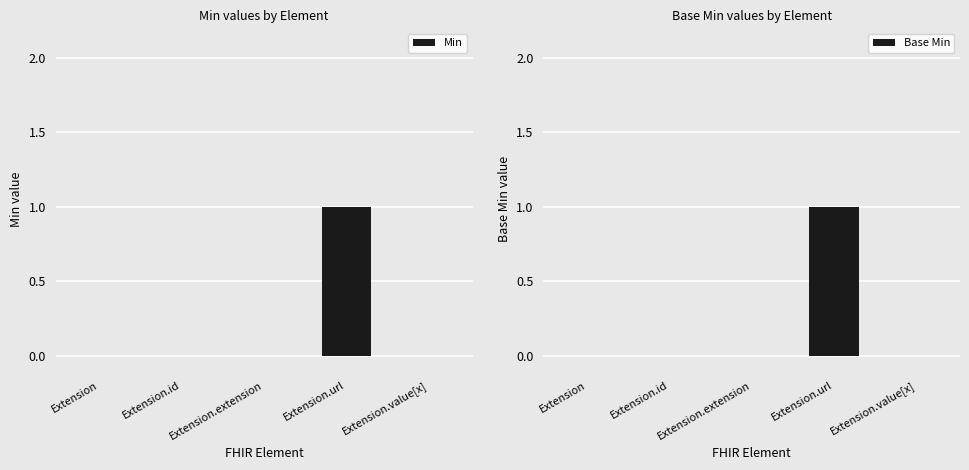

What position from the right is Extension.extension?

3